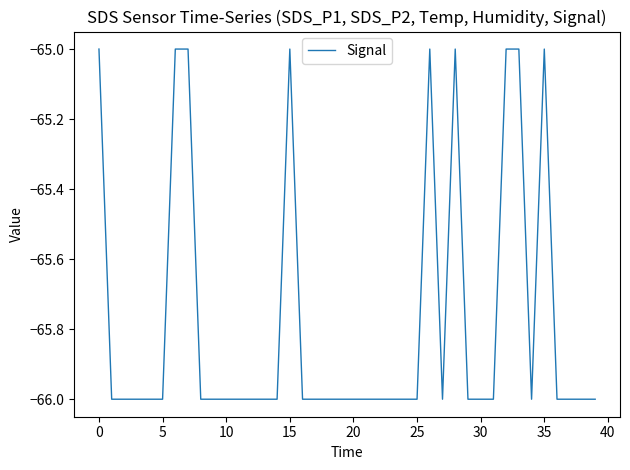

What is the smallest value displayed?

-66